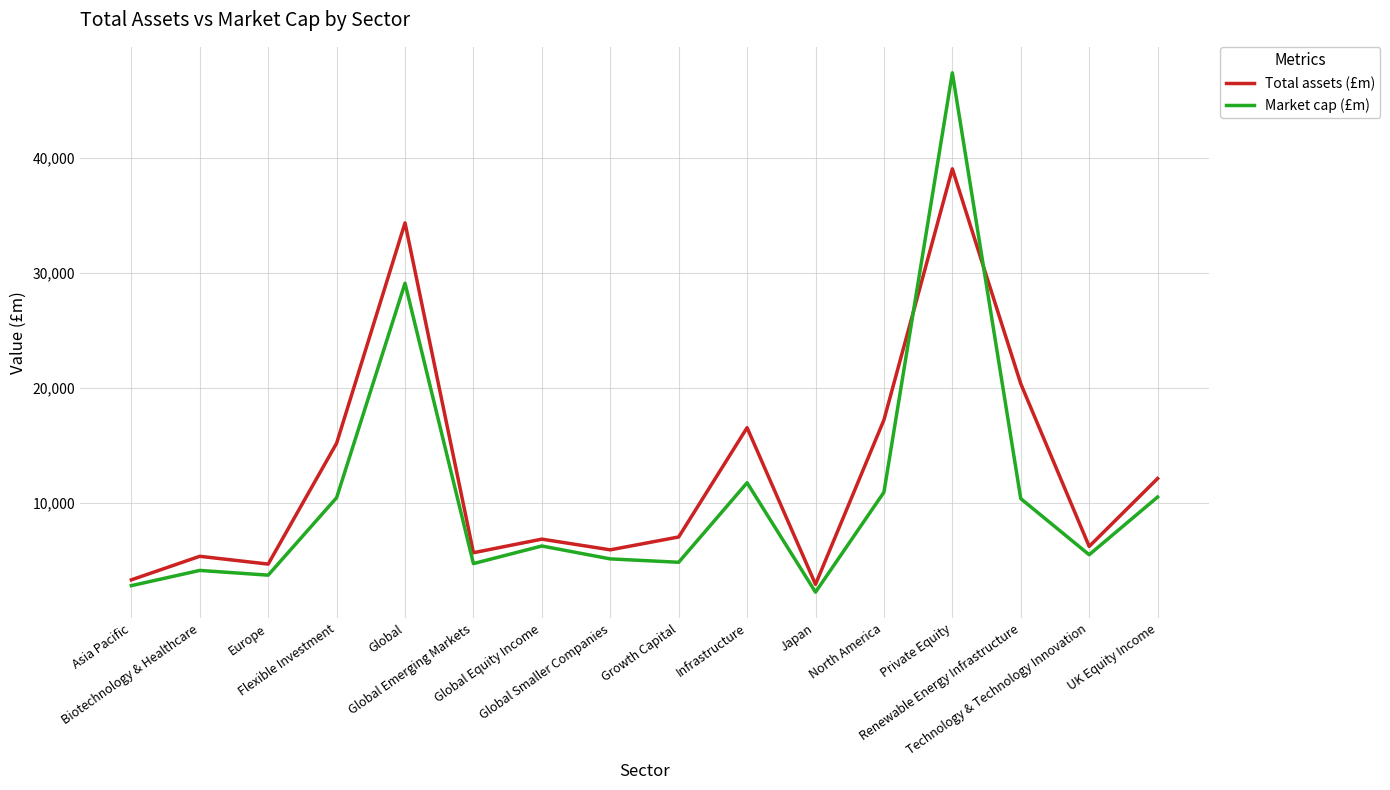

After their last crossing, which series has the higher values: Total assets (£m) or Market cap (£m)?

Total assets (£m)